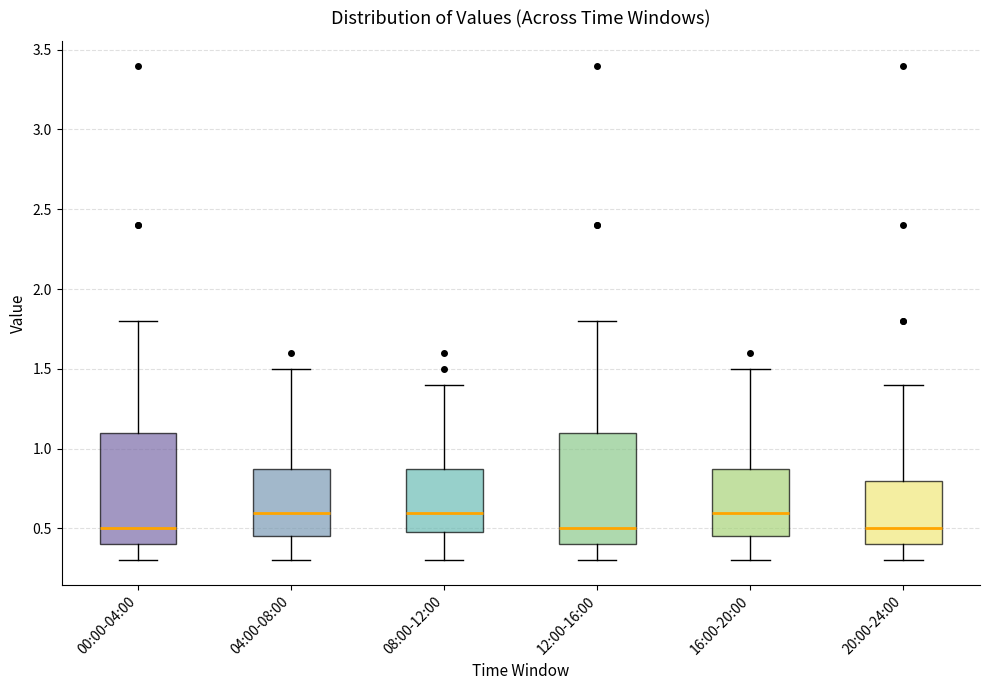

Reading left to right, read every box against the y-axis: the position of its median line, the range the box covers, and the ends of its whiskers. The values are not printed on the chart, so give them approximately, as read against the axis.

00:00-04:00: median 0.50, box 0.40 to 1.10, whiskers 0.30 to 1.80
04:00-08:00: median 0.60, box 0.45 to 0.90, whiskers 0.30 to 1.50
08:00-12:00: median 0.60, box 0.50 to 0.90, whiskers 0.30 to 1.40
12:00-16:00: median 0.50, box 0.40 to 1.10, whiskers 0.30 to 1.80
16:00-20:00: median 0.60, box 0.45 to 0.90, whiskers 0.30 to 1.50
20:00-24:00: median 0.50, box 0.40 to 0.80, whiskers 0.30 to 1.40